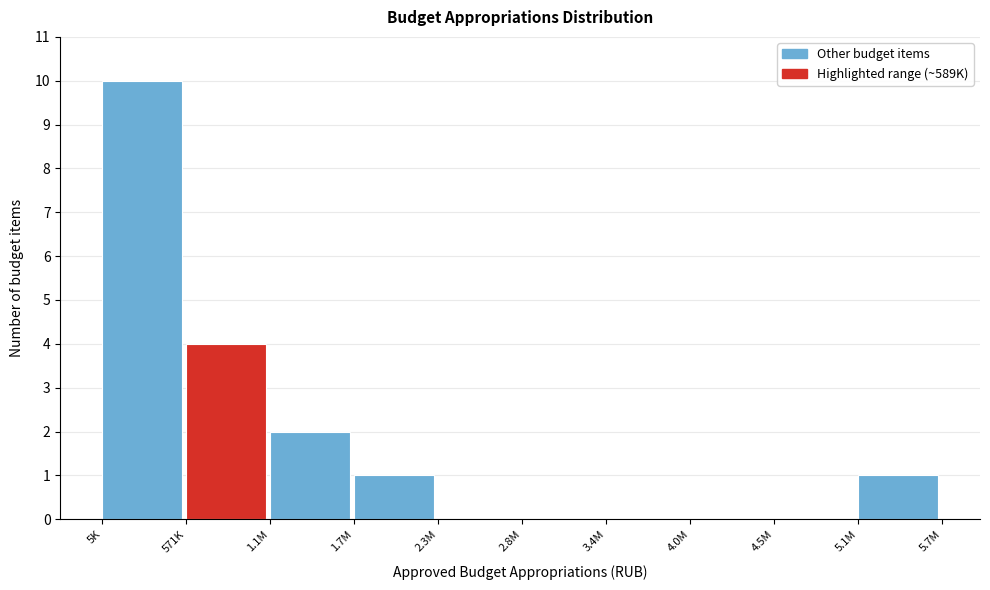

Reading left to right, extract all data points from this chart.

5K=10	571K=4	1.1M=2	1.7M=1	2.3M=0	2.8M=0	3.4M=0	4.0M=0	4.5M=0	5.1M=1